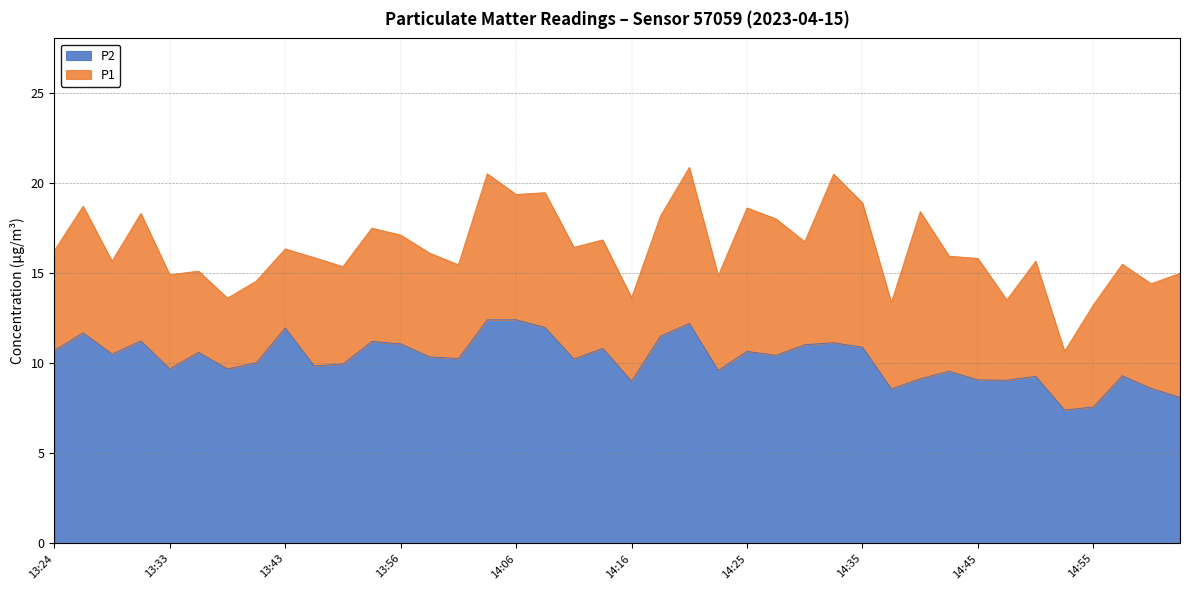

True or false: P2 has a value of 10.2 at 14:01.

True